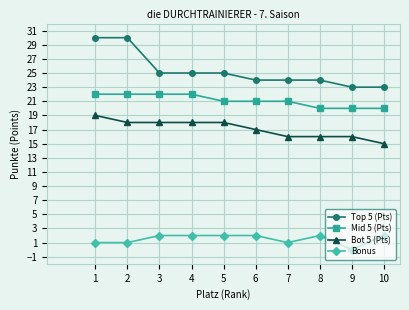

True or false: Top 5 (Pts) and Bonus intersect in this chart.

False